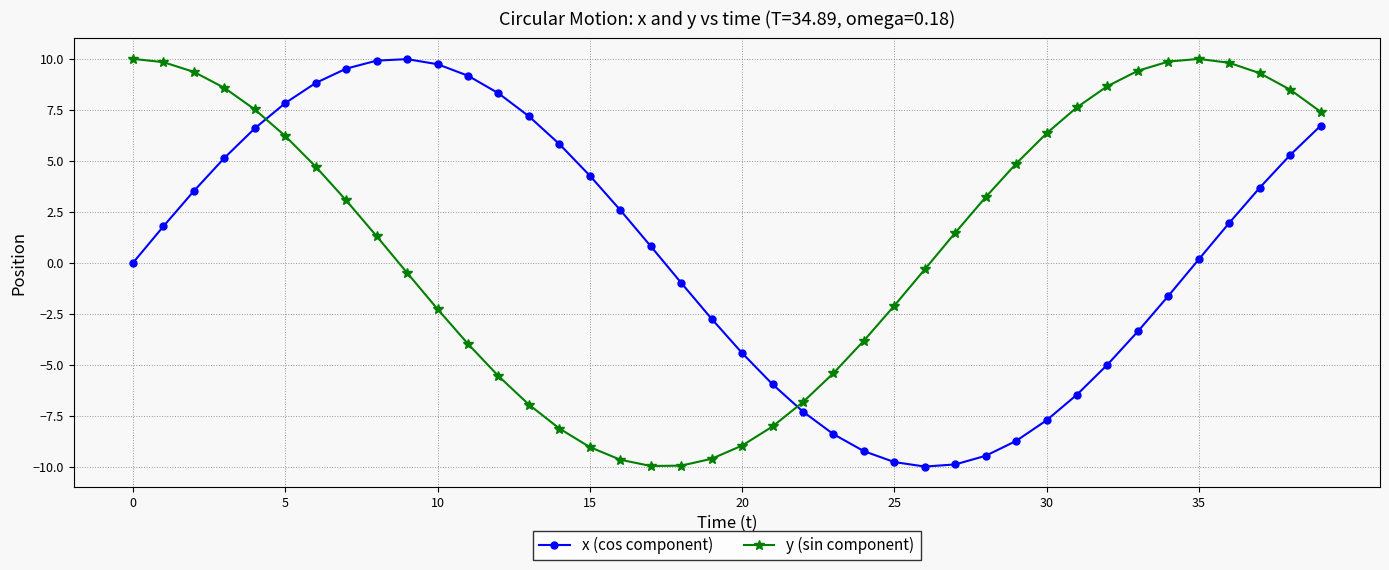

After their last crossing, which series has the higher values: x (cos component) or y (sin component)?

y (sin component)